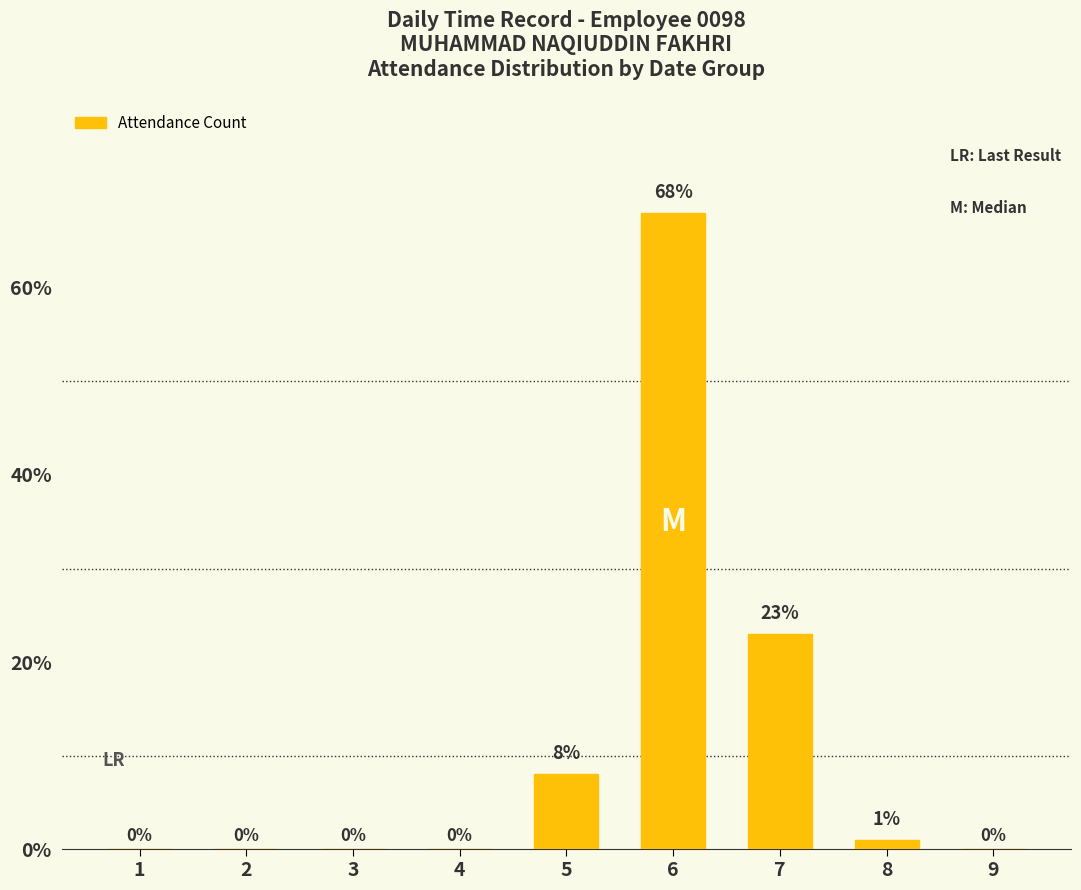

At which category does the chart reach its peak across all series?

6